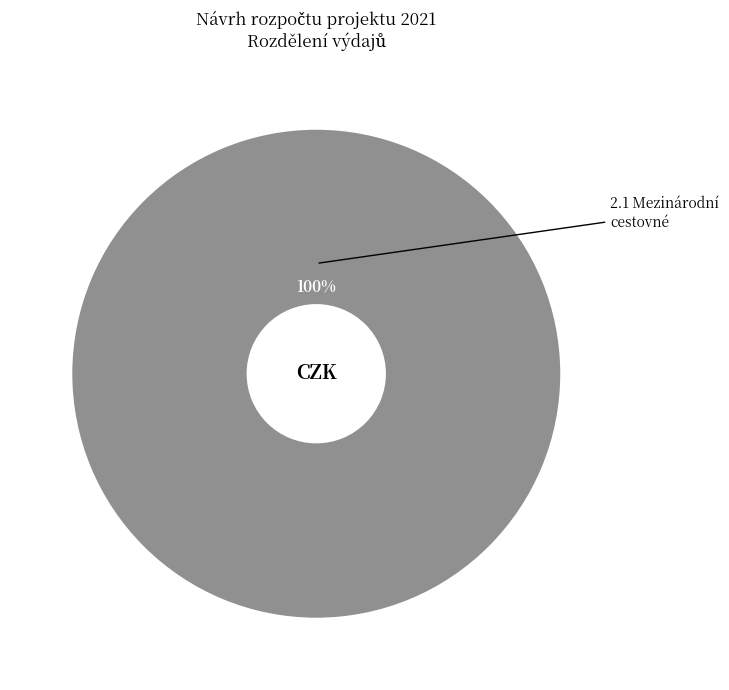

Rank the categories by value from lowest to highest.

2.1 Mezinárodní cestovné